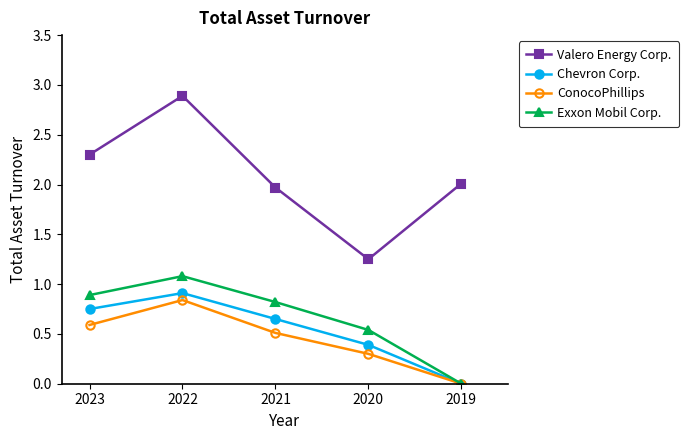

What is the maximum value shown in the chart?

2.9